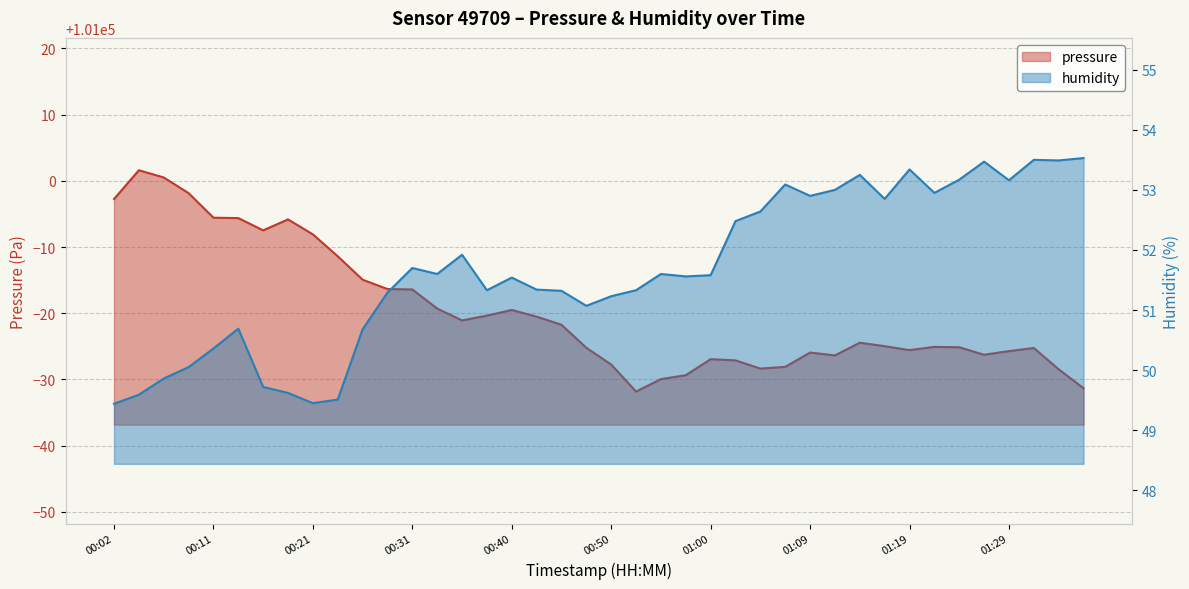

What is the greatest value displayed?

101001.6